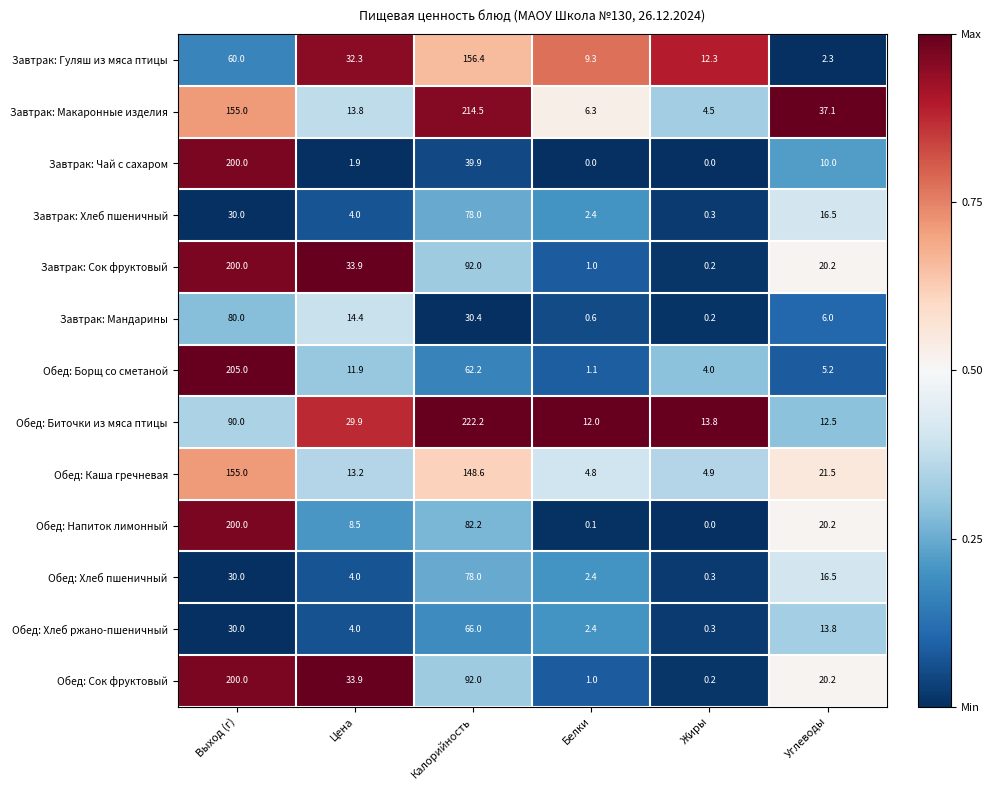

What is the total value across all series at Углеводы?

202.0